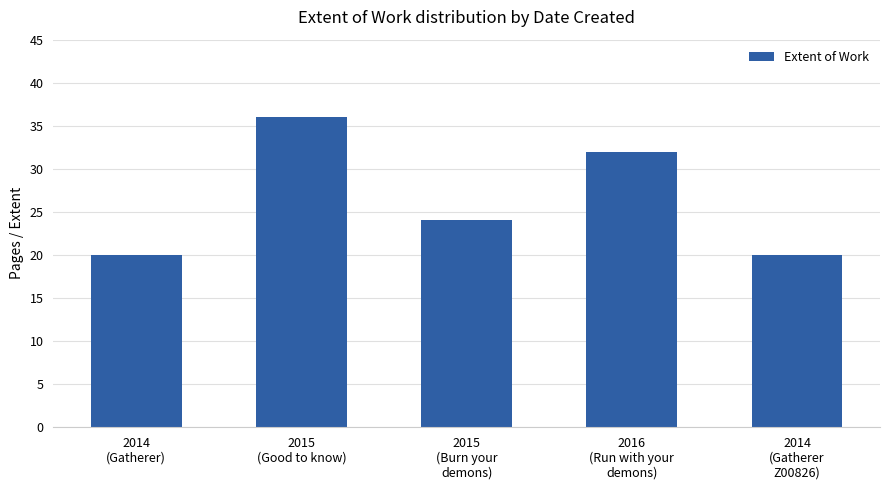

What is the change in value from 2015
(Burn your
demons) to 2016
(Run with your
demons)?

+8